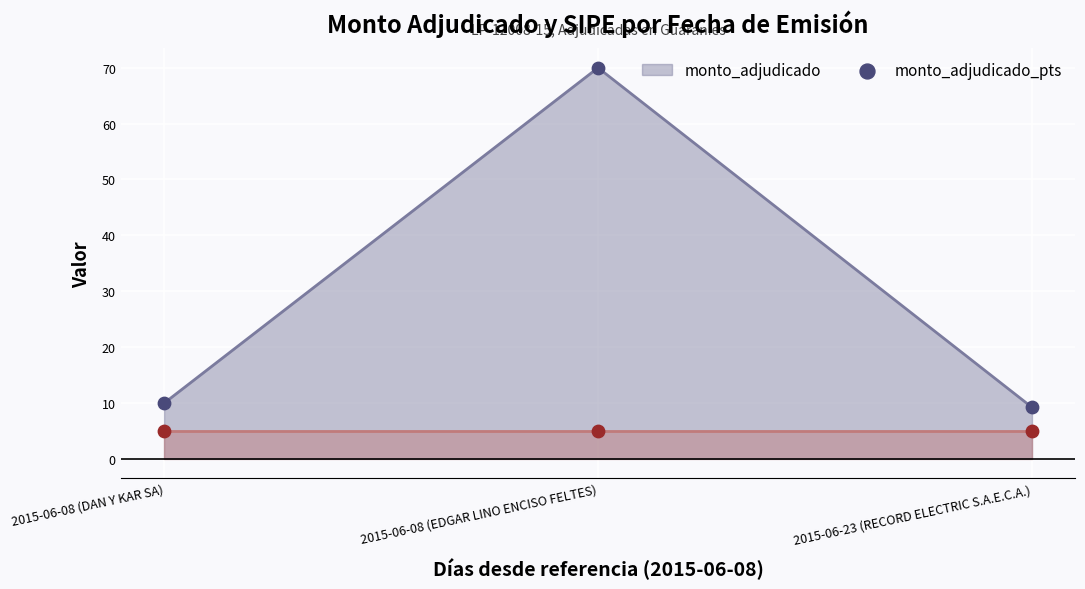

Between 2015-06-23 (RECORD ELECTRIC S.A.E.C.A.) and 2015-06-08 (EDGAR LINO ENCISO FELTES), which is larger?

2015-06-08 (EDGAR LINO ENCISO FELTES)